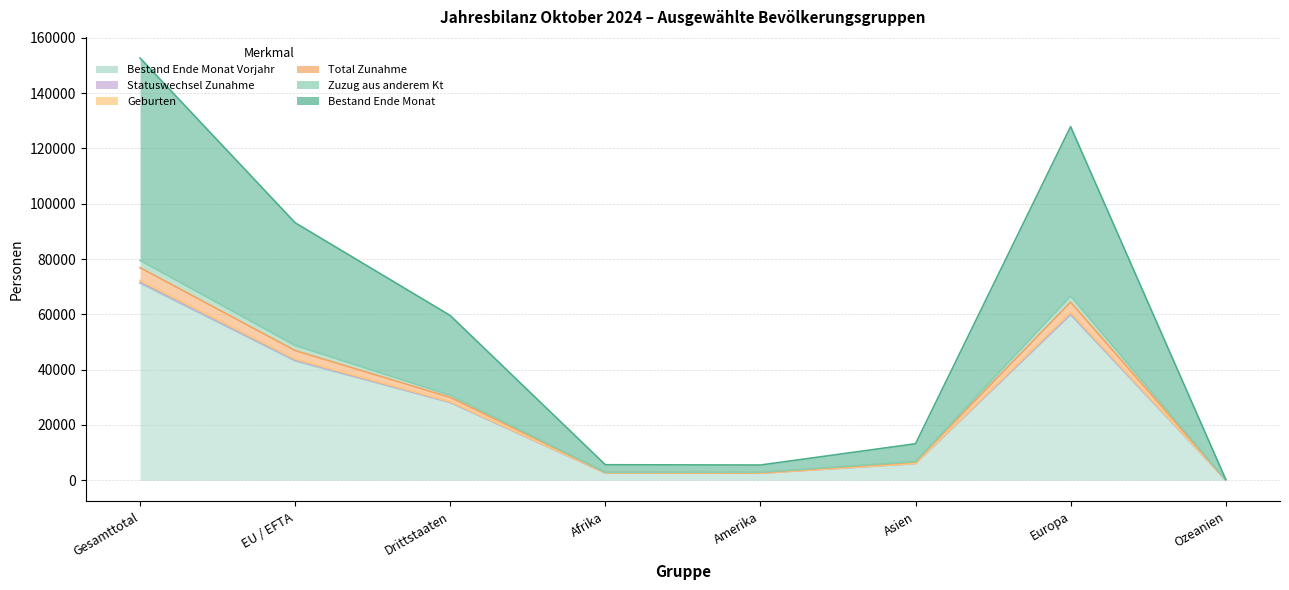

Does the chart have visible grid lines?

Yes